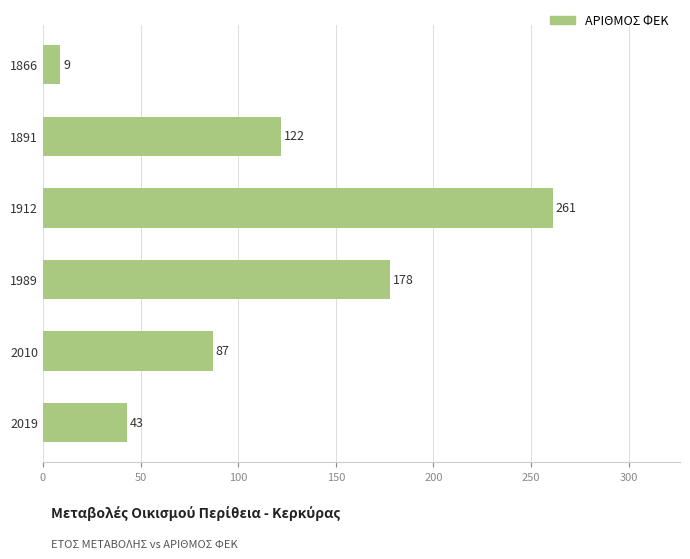

What is the maximum value shown in the chart?

261